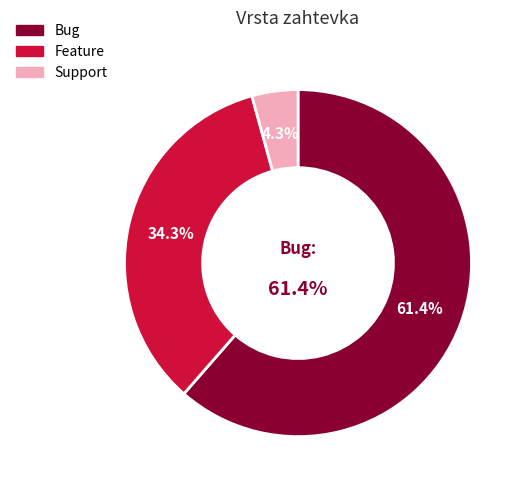

Is Support the majority of the pie?

No